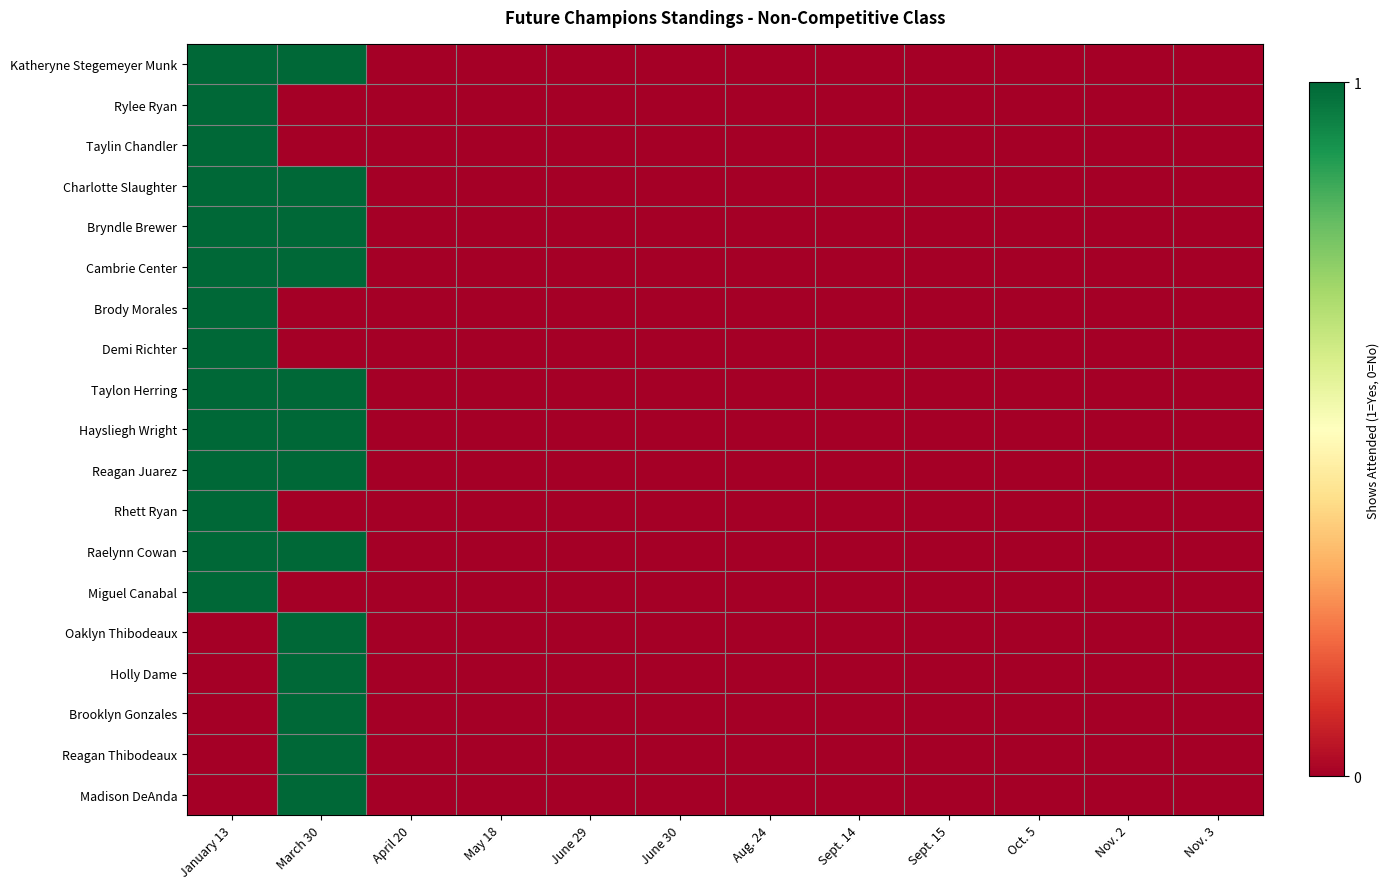

Which series has the largest total across all categories?

Katheryne Stegemeyer Munk